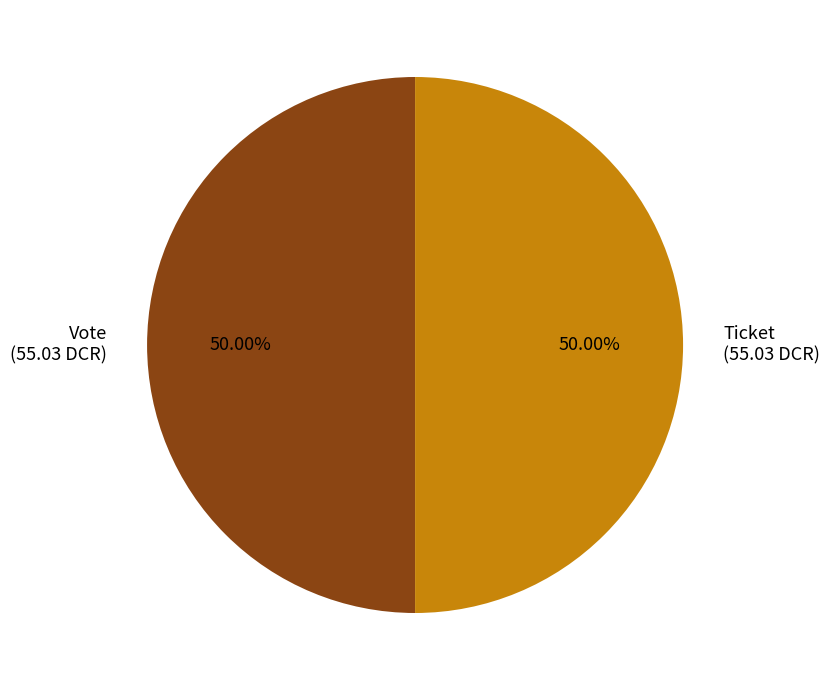

How many segments does this pie chart have?

2